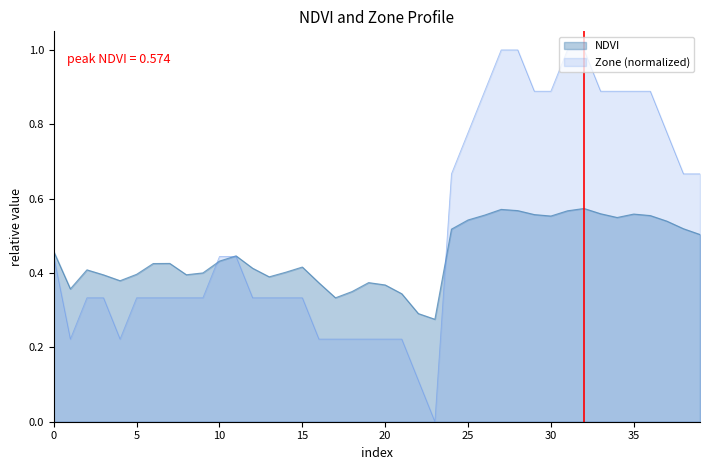

What is the change in value from 10 to 20?

-0.1